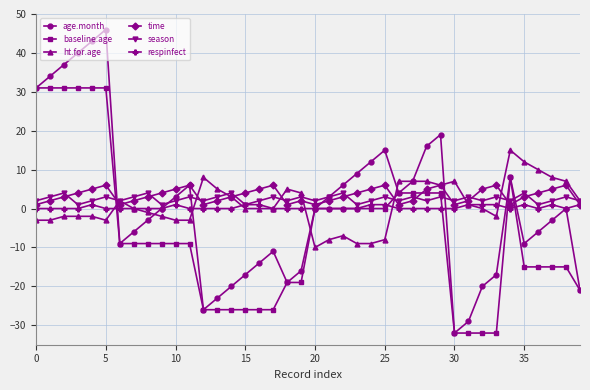

What is the value of the ht.for.age point at the 34th from the left?

-2